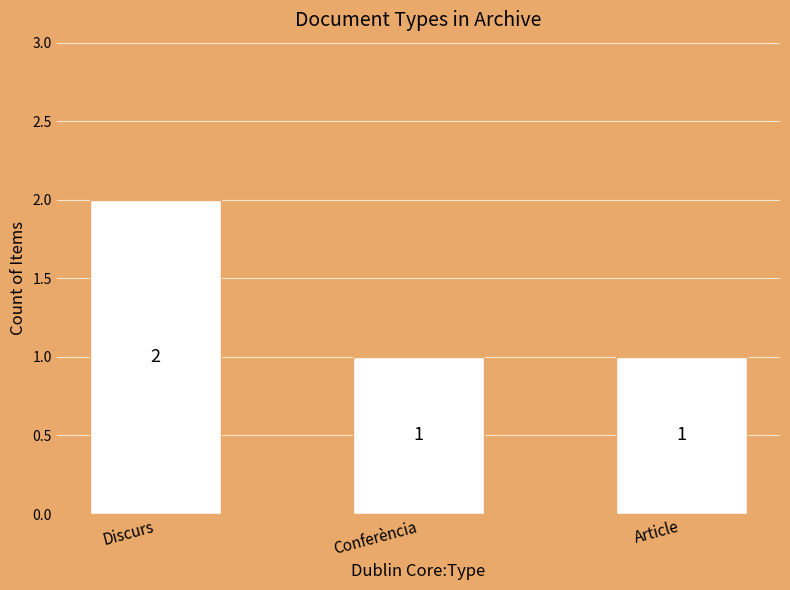

What is the value of the 2nd bar from the left?

1